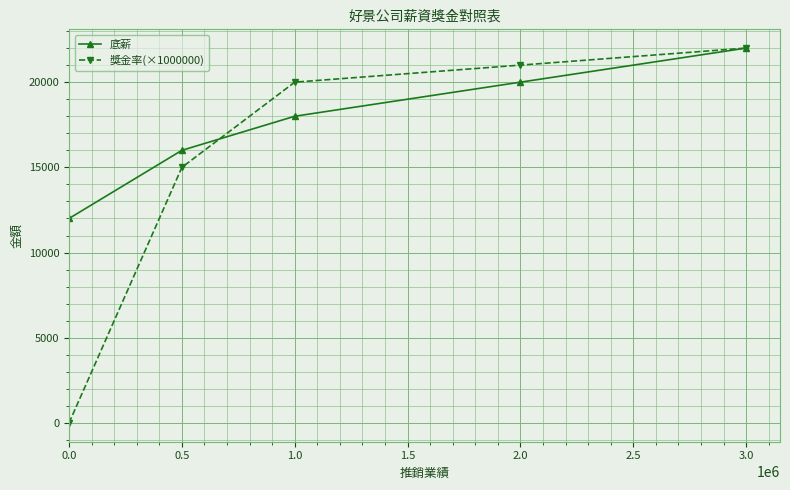

Reading right to left, what are all the values shown in this chart?

底薪: 3.0=22000	2.0=20000	1.0=18000	0.5=16000	0.0=12000
獎金率(×1000000): 3.0=22000	2.0=21000	1.0=20000	0.5=15000	0.0=0